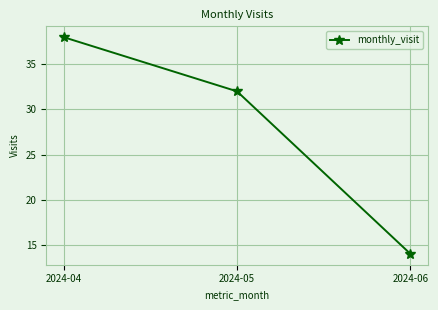

List the labels in order of value, largest first.

2024-04, 2024-05, 2024-06